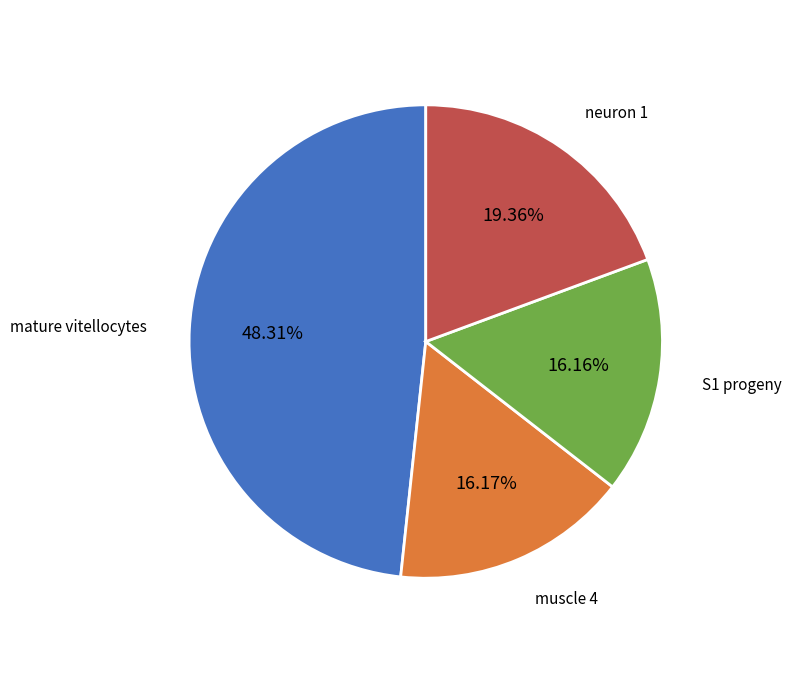

Count the number of slices in the pie.

4